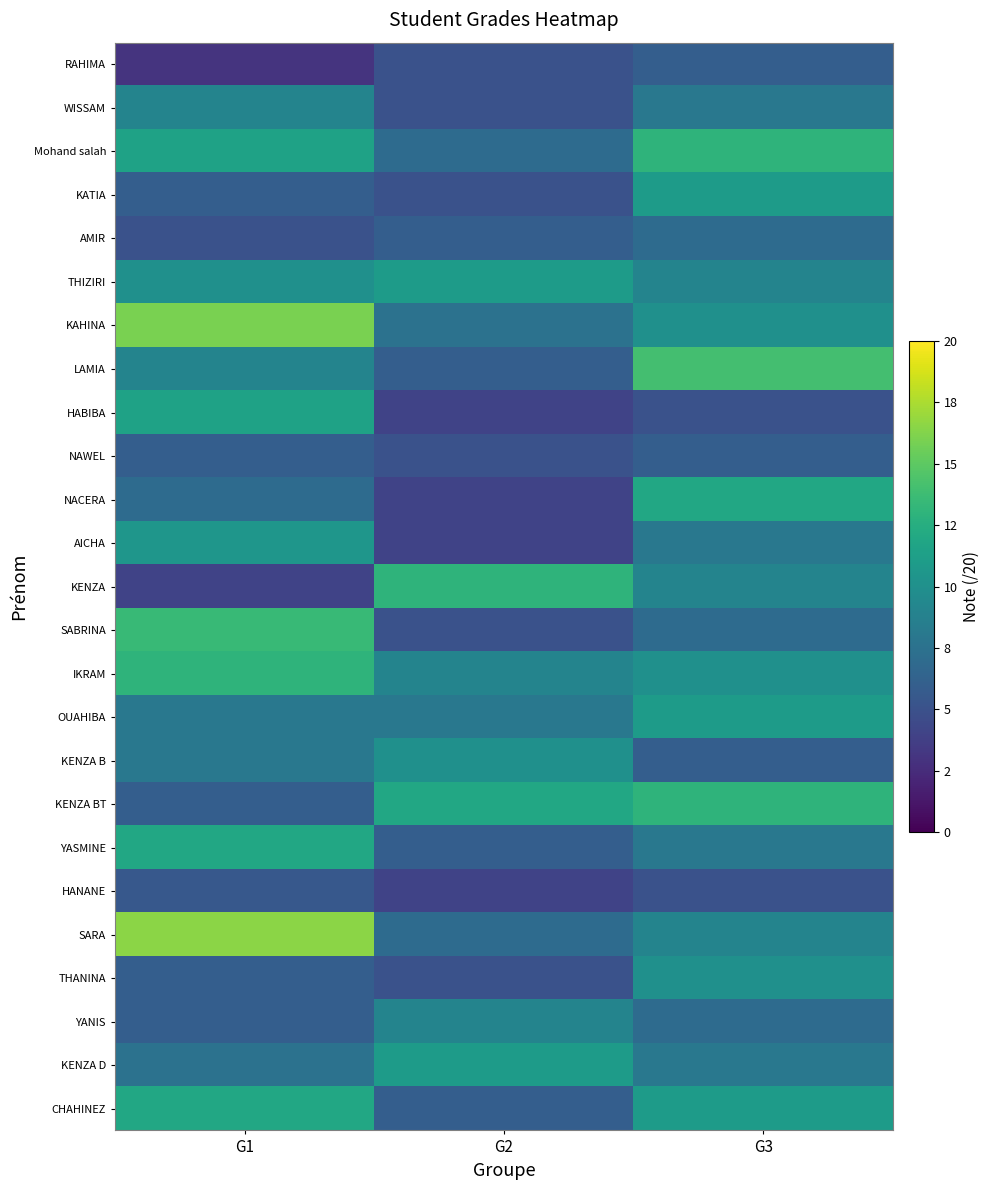

Which series changed the most between G2 and G3?

LAMIA